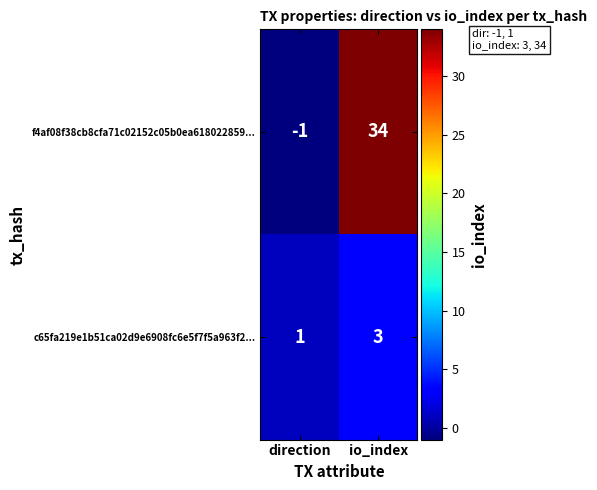

The c65fa219e1b51ca02d9e6908fc6e5f7f5a963f2... series shows 5 at io_index. True or false?

False